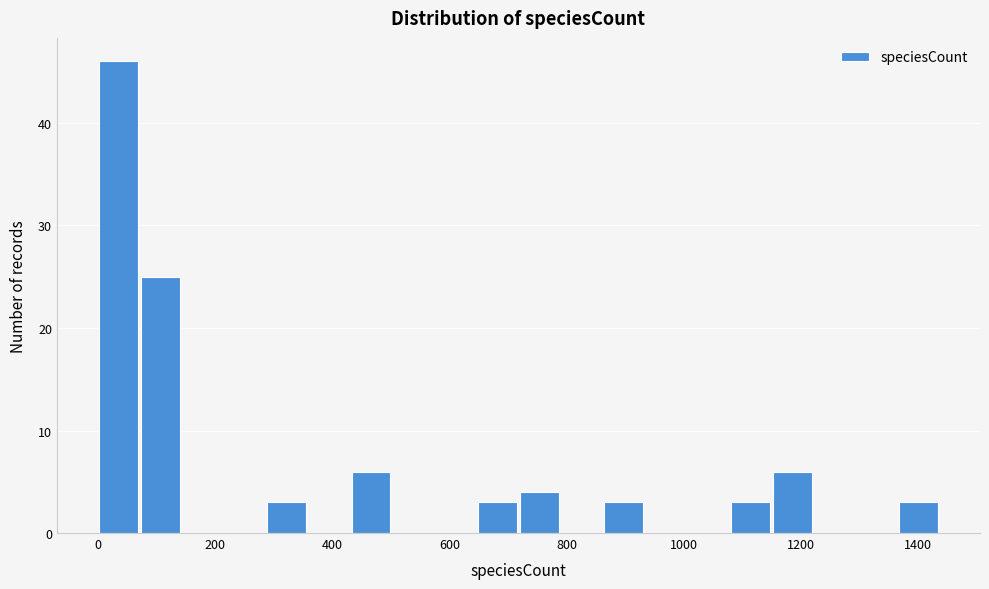

Read against the x-axis, roughly where is the centre of the tallest bar?

40